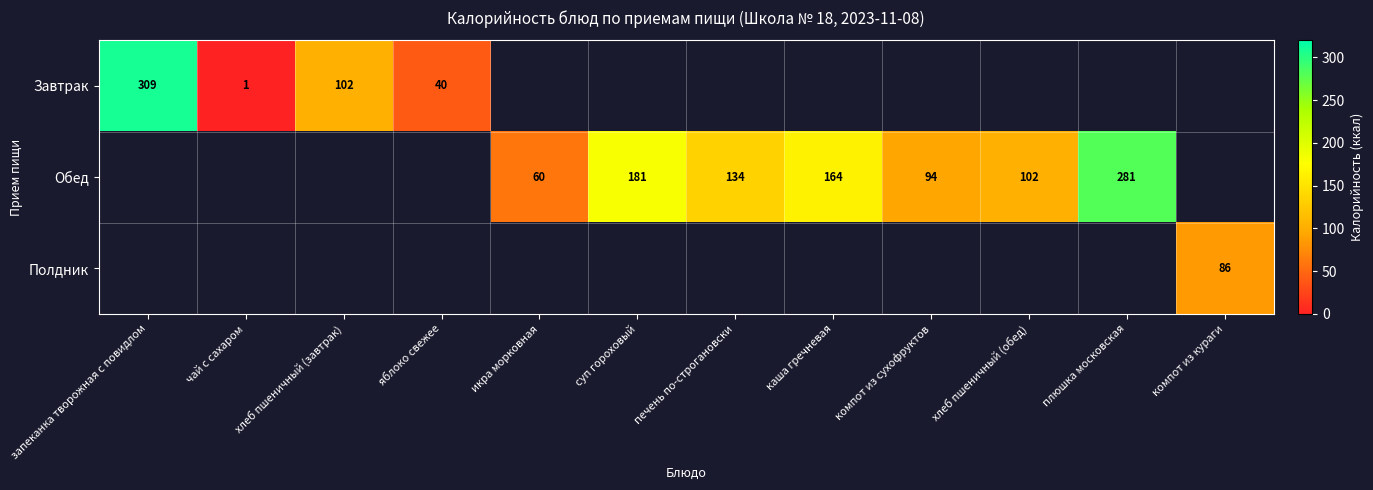

The value of Обед at плюшка московская is 381. True or false?

False